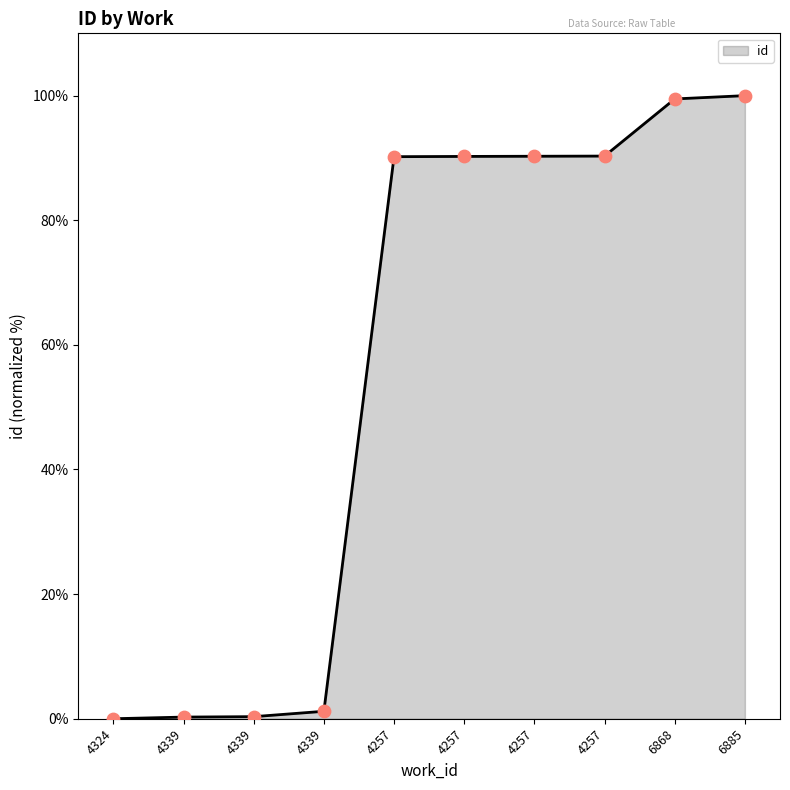

Between 4339 and 4257, which is larger?

4257